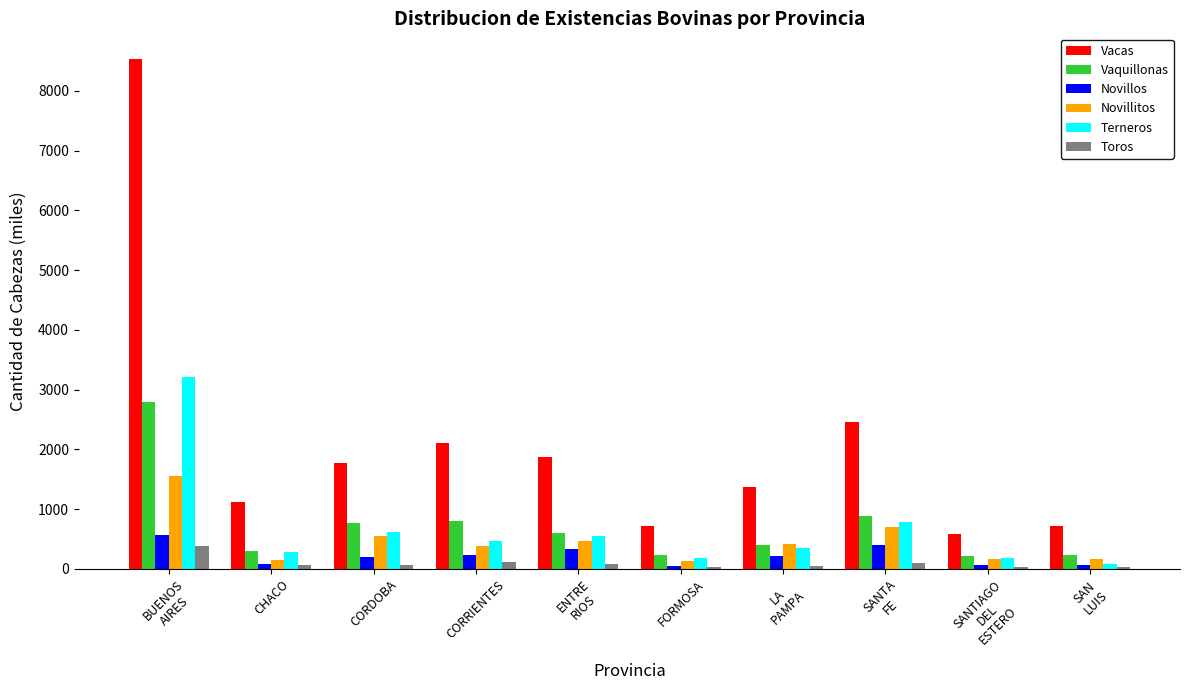

Which label corresponds to the largest value in the chart?

BUENOS
AIRES